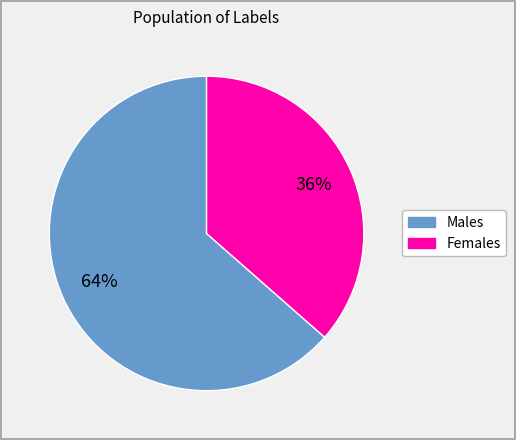

Is there any slice that represents more than half of the pie?

Yes